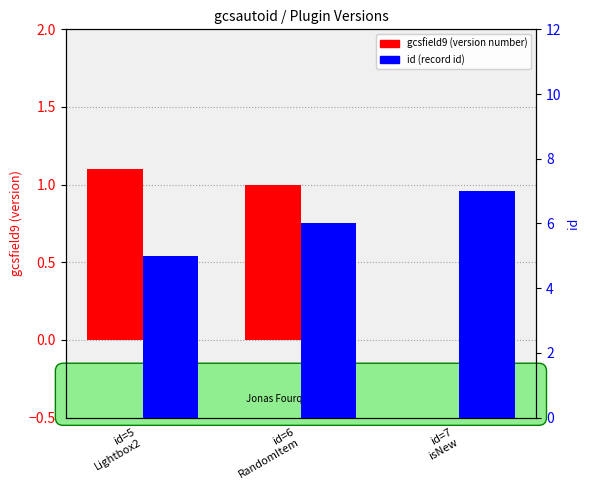

Count the id values in the range 5 to 7.

3